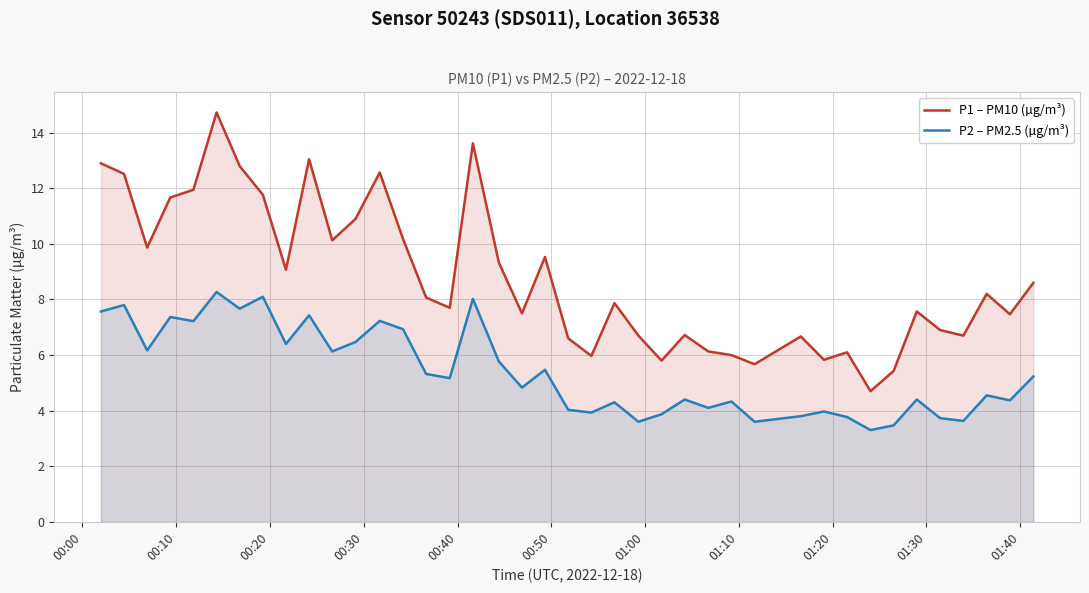

What is the difference between the maximum and minimum values in the P1 – PM10 (µg/m³) series?

10.0